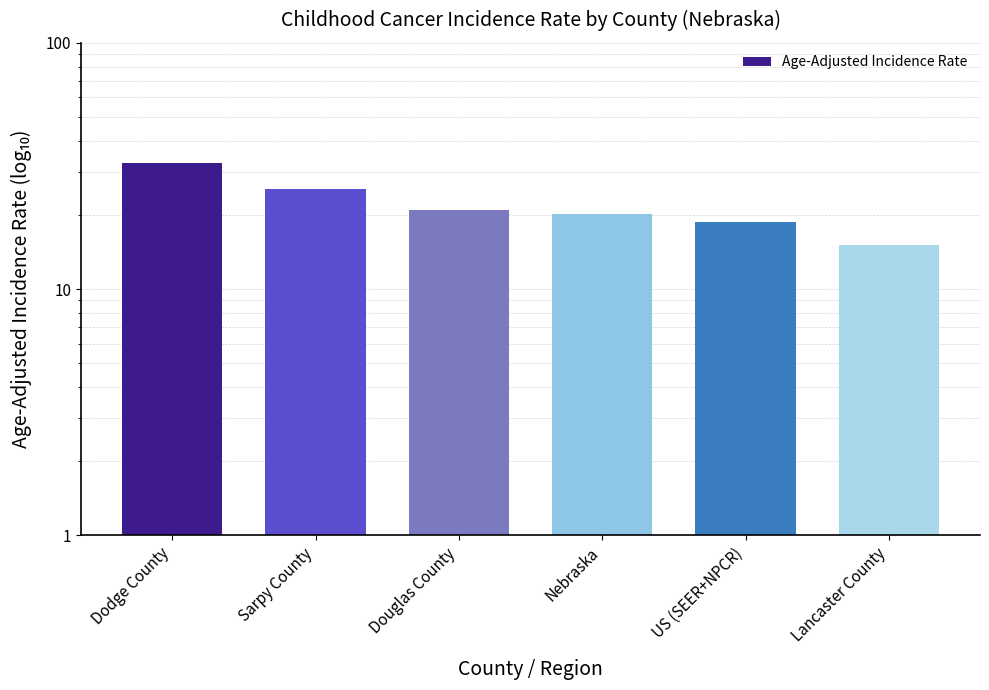

How many values exceed 21?

2